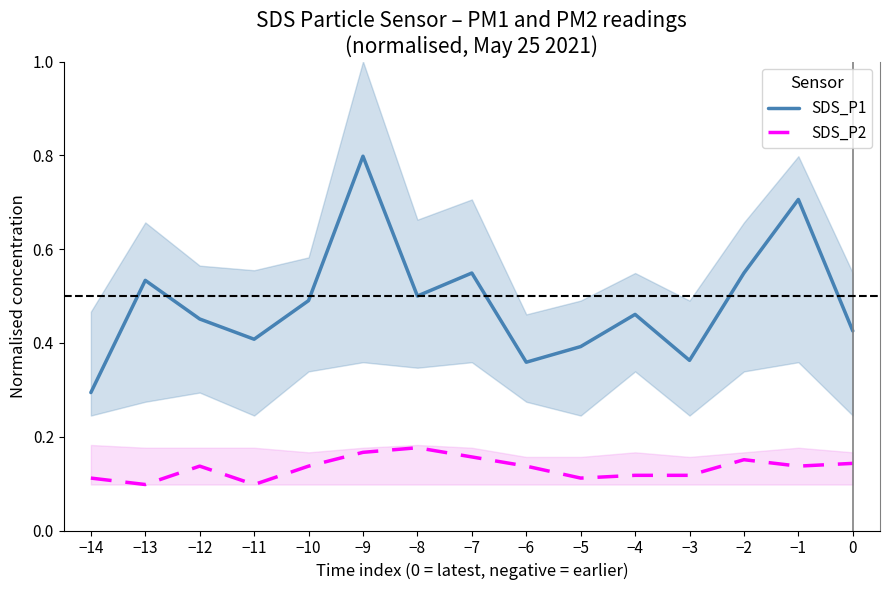

What is the sum of all SDS_P2 values?

2.0